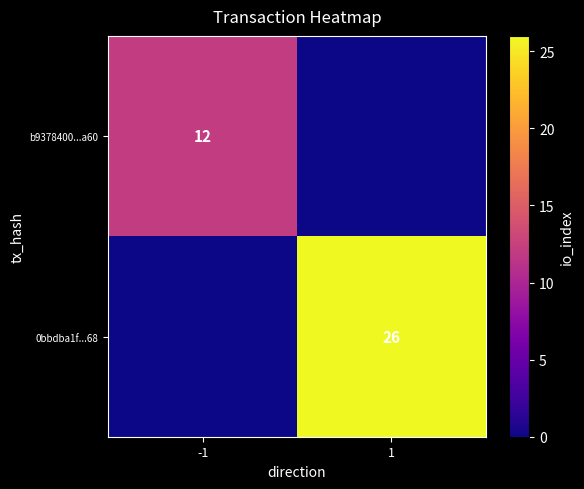

Is the value of 0bbdba1f...68 at 1 greater than the value of b9378400...a60 at -1?

Yes